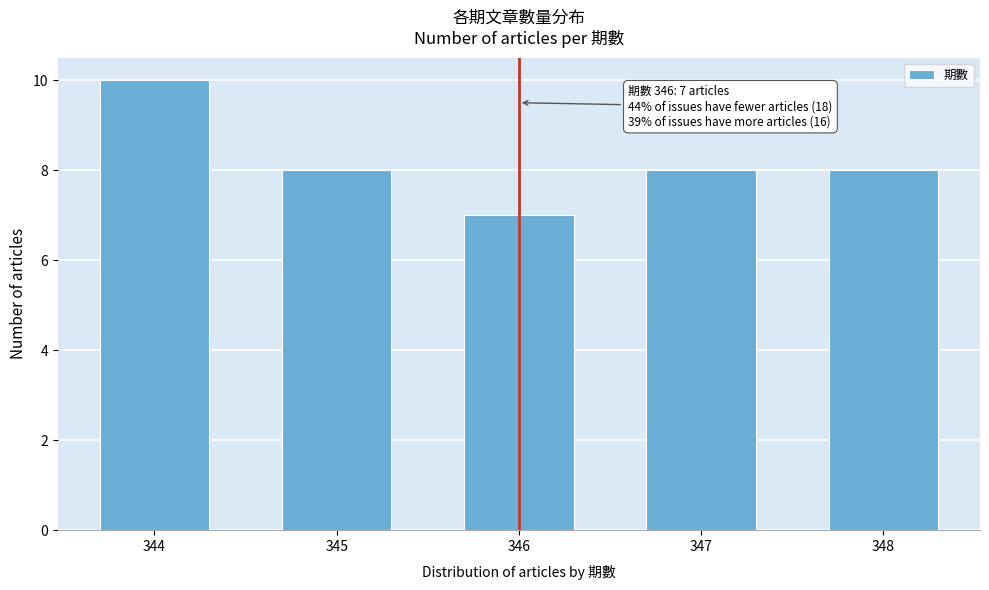

Reading right to left, what are all the values shown in this chart?

8	8	7	8	10